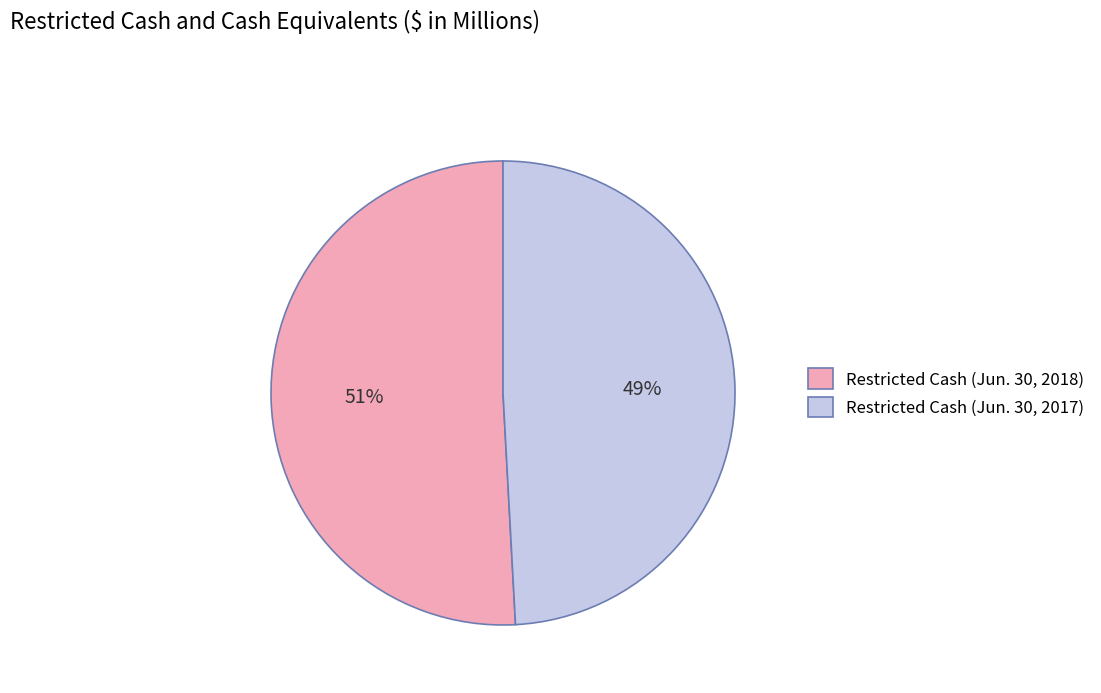

How many segments does this pie chart have?

2